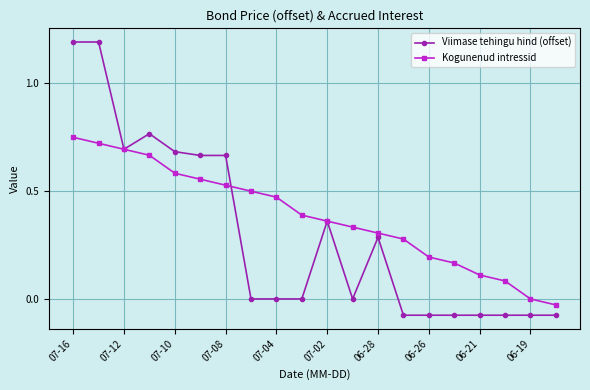

Which series has the largest total across all categories?

Kogunenud intressid